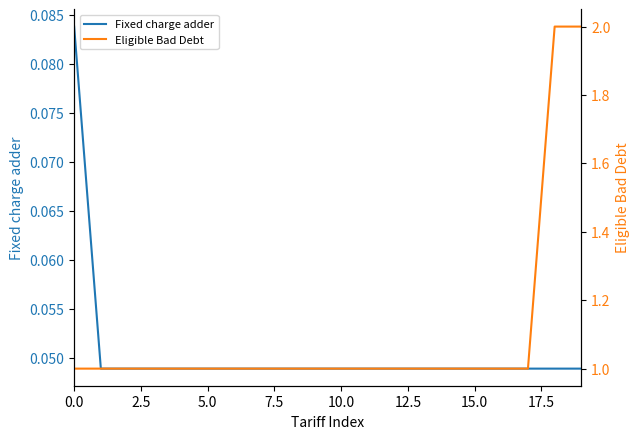

Is the value of Fixed charge adder at 16 greater than the value of Eligible Bad Debt at 17.5?

No